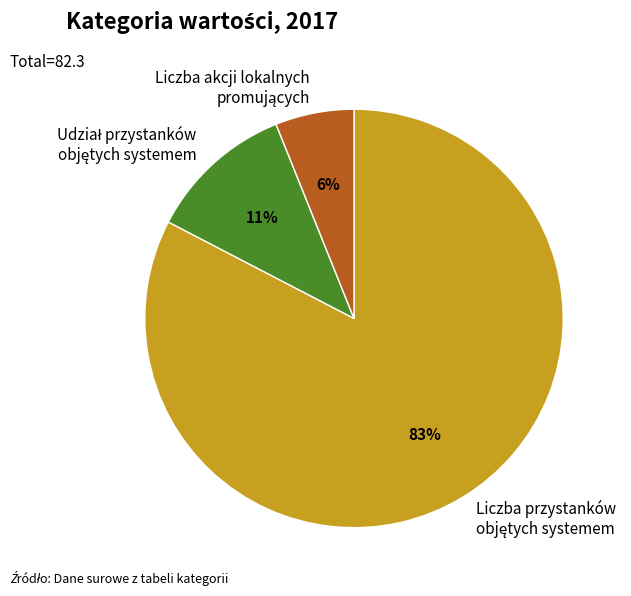

Does any single category account for the majority?

Yes